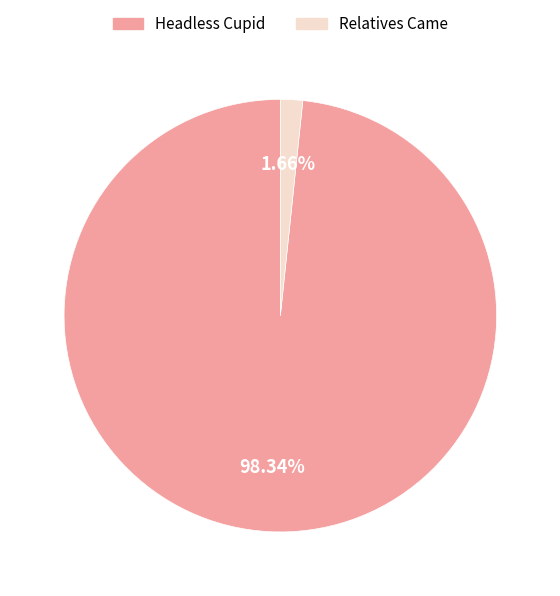

To the nearest percent, what portion does Relatives Came represent?

2%